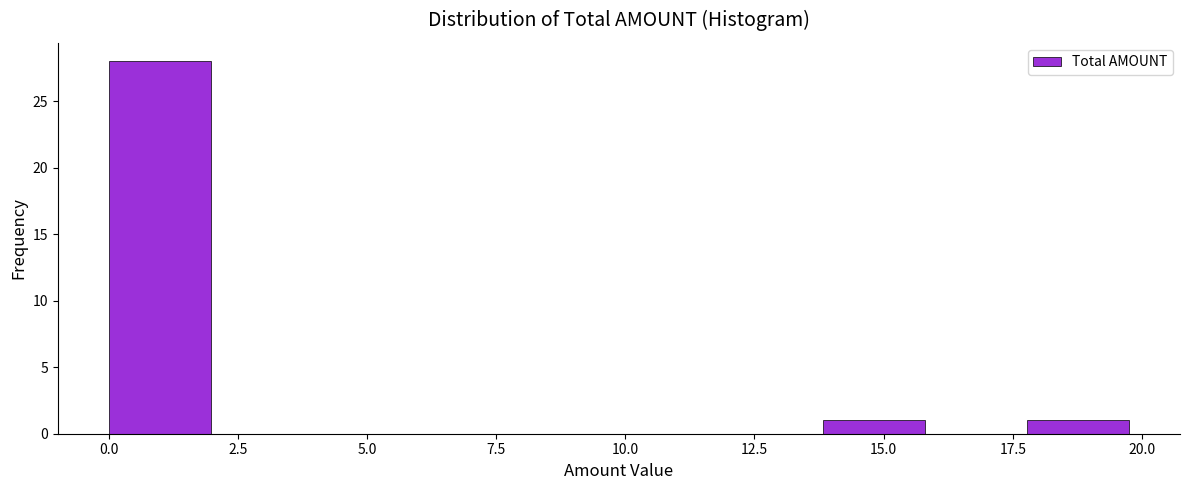

Around what value on the x-axis is the tallest bar? Give the approximate position of its centre, as read against the axis.

1.0